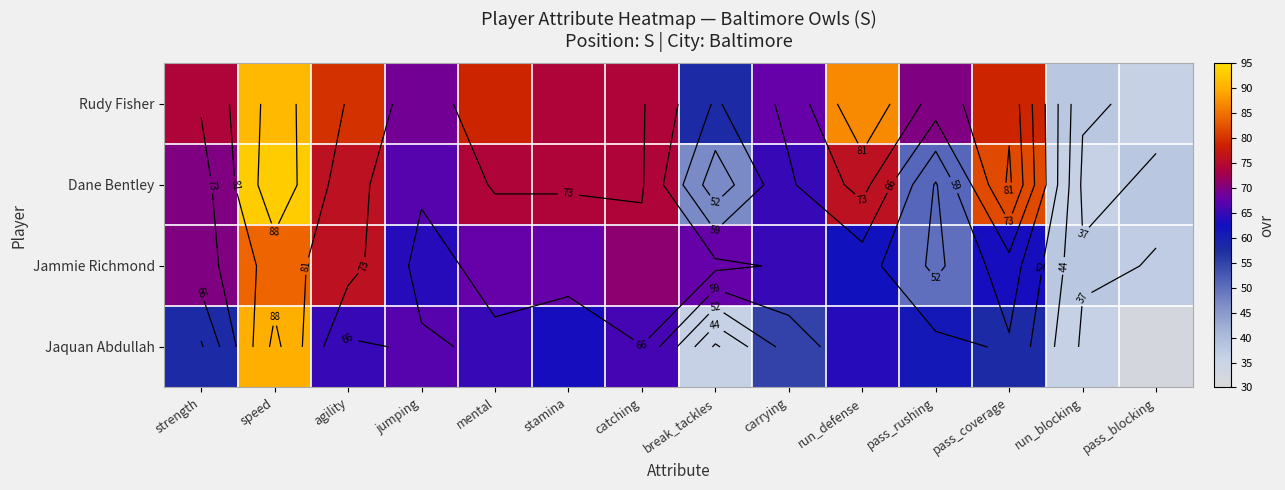

Which label corresponds to the smallest value in the chart?

pass_blocking